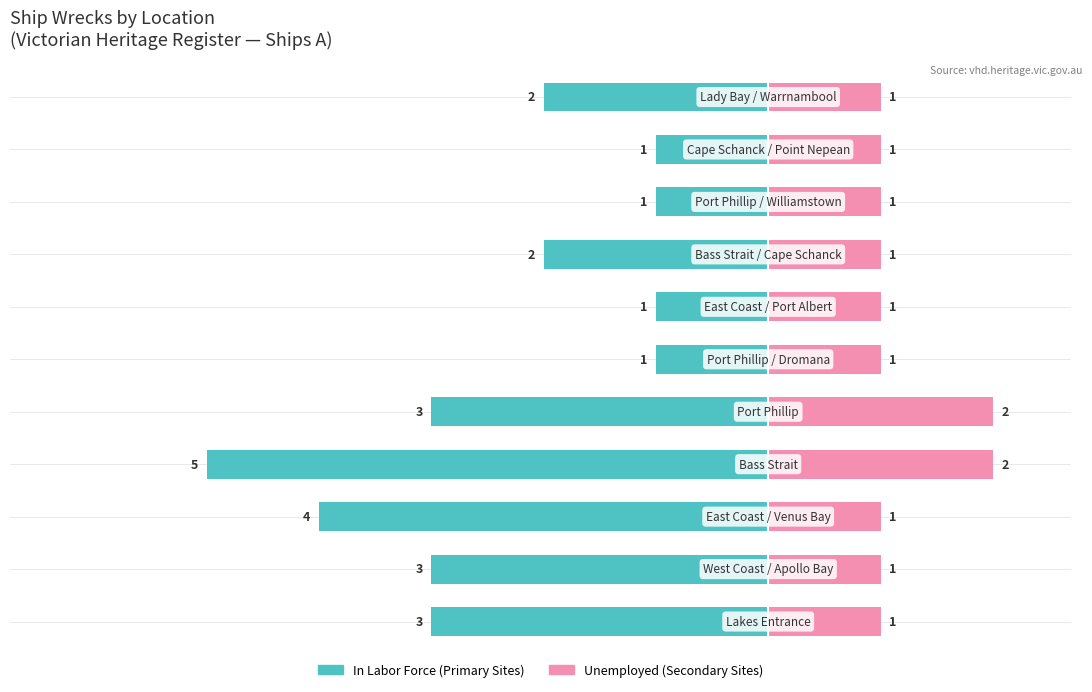

The Ship Count (Primary Location) series shows -52 at 3. True or false?

False